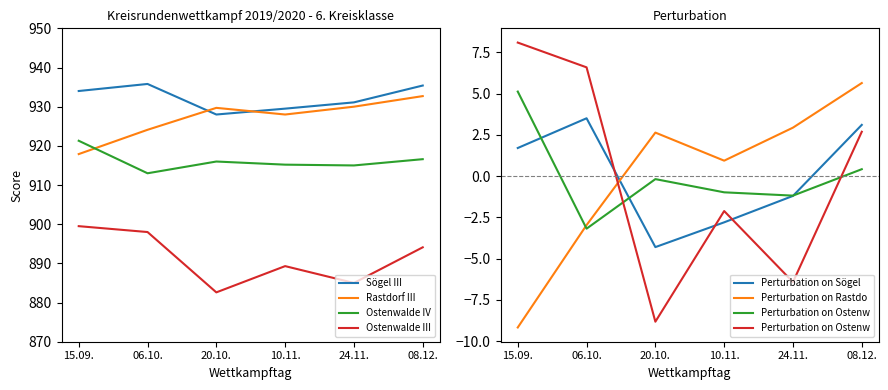

What is the sum of all Ostenwalde IV values?

5497.1